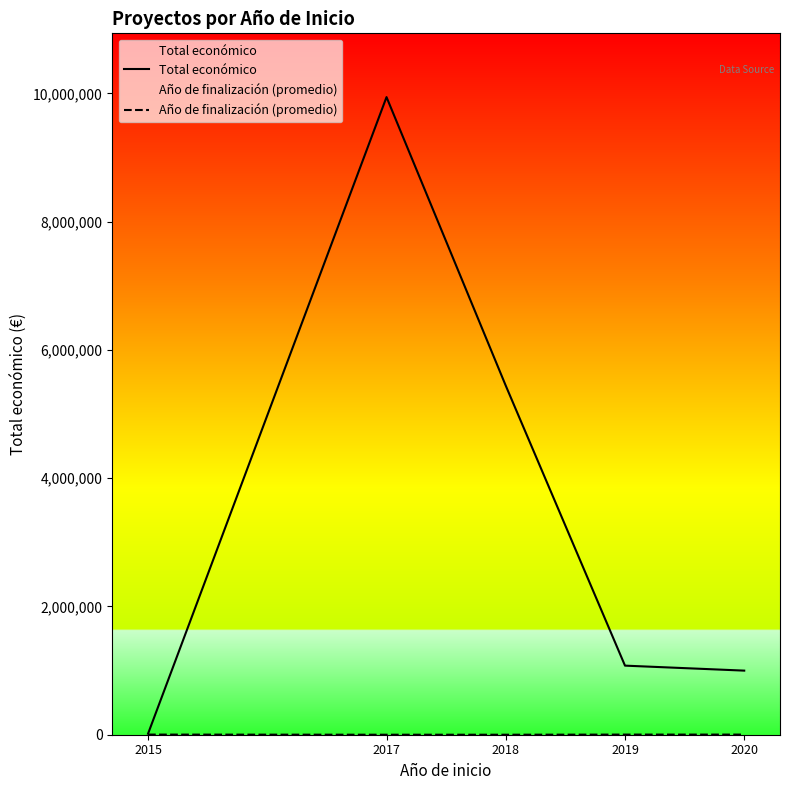

At 2019, list the series in order from largest to smallest.

Total económico, Año de finalización (promedio)